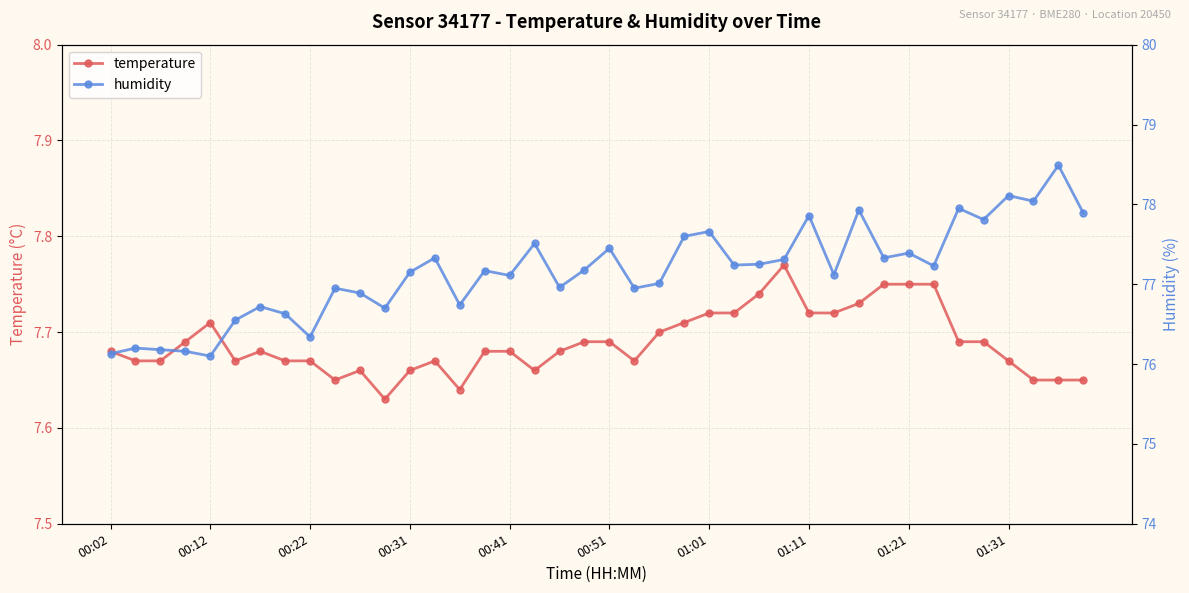

At how many categories does at least one series exceed 10?

40